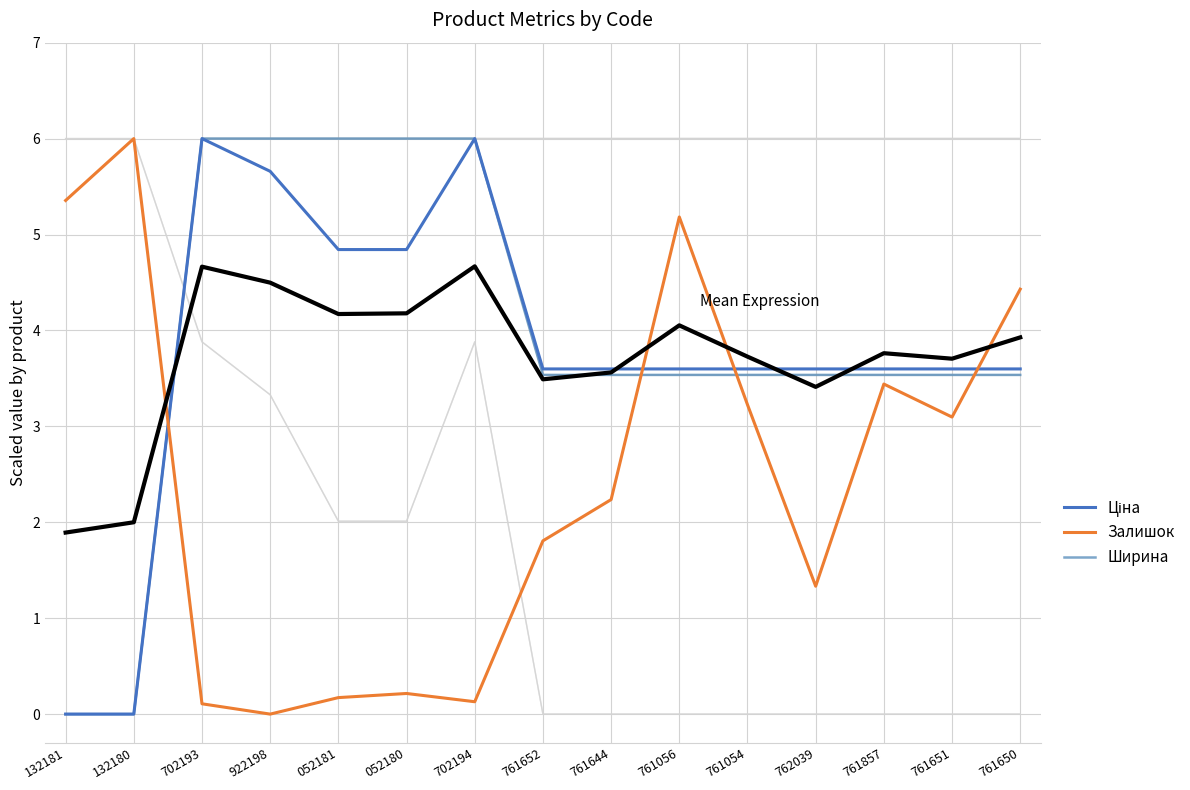

At which category is the sum across all series the highest?

761056